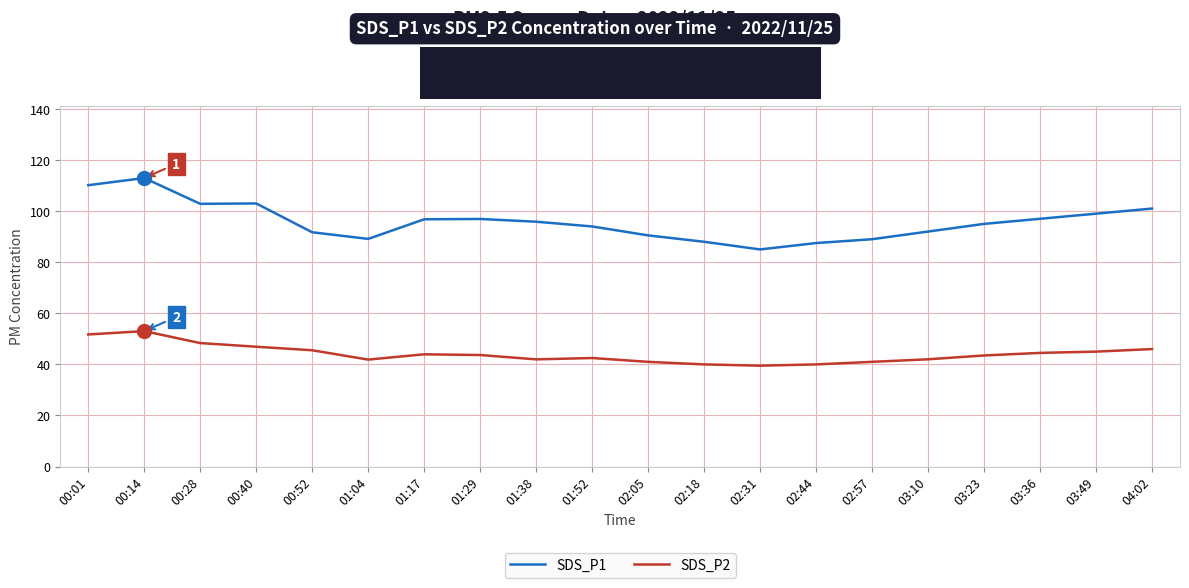

What is the sum of the SDS_P1 values at 02:31 and 01:04?

174.1